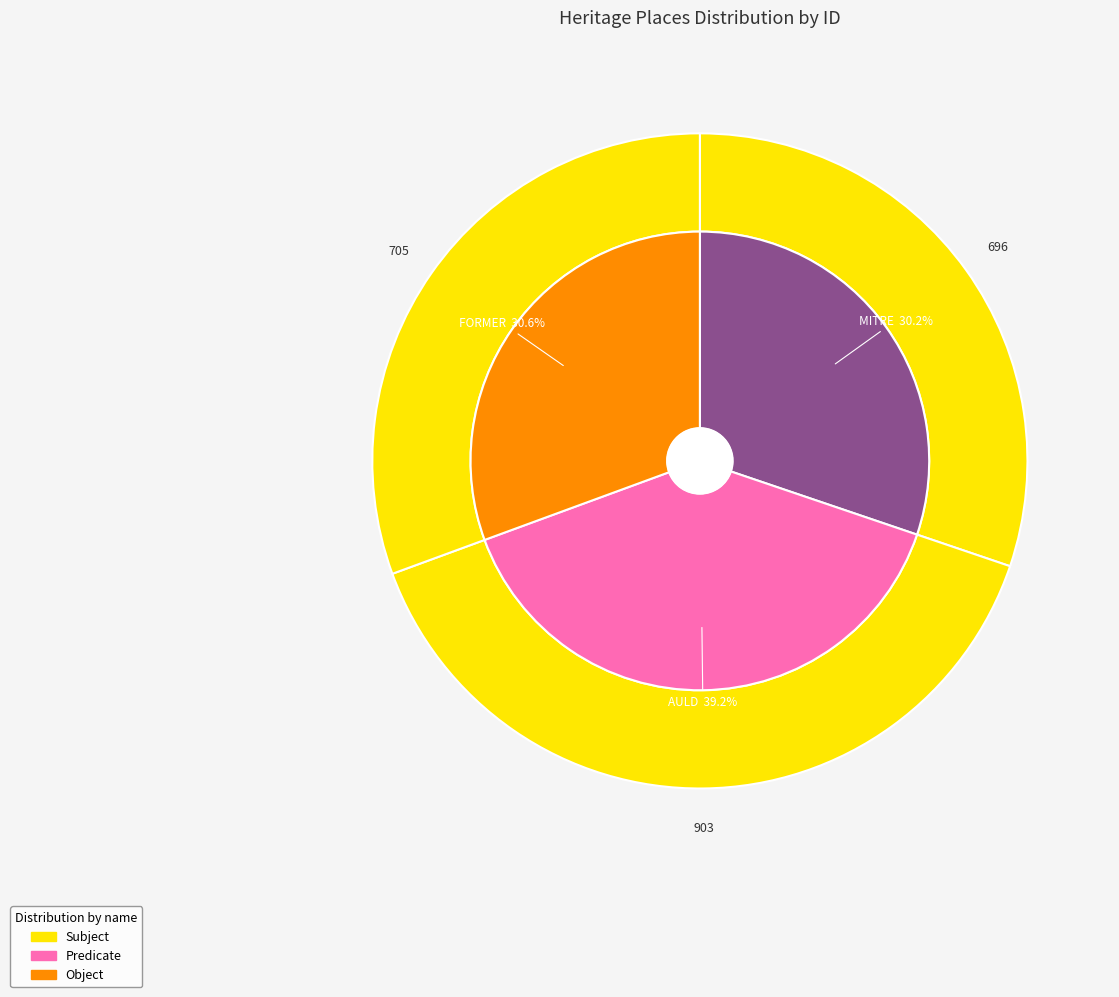

Which has a higher value, FORMER GOLLIN AND COMPANY BUILDING or AULD REEKIE?

AULD REEKIE